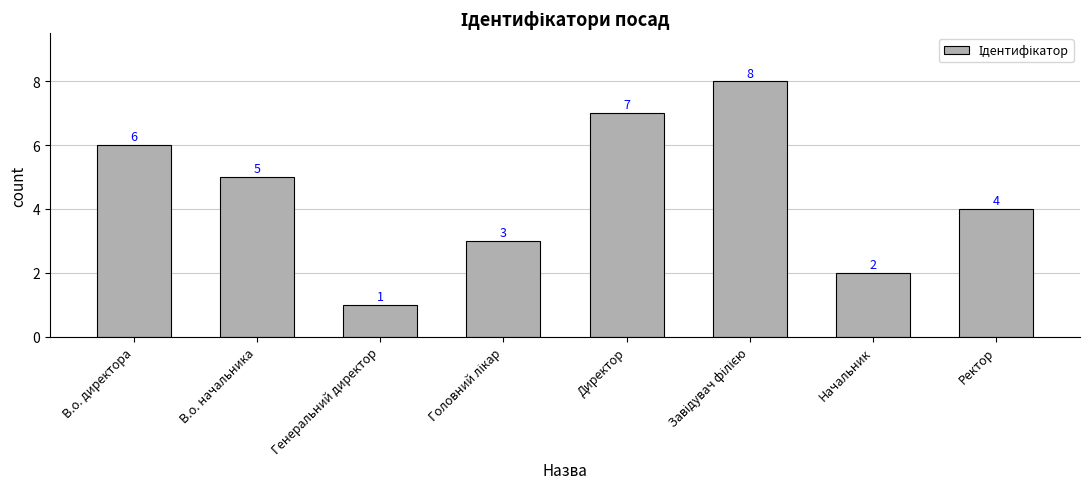

Is it true that the value at Ректор is 7?

False